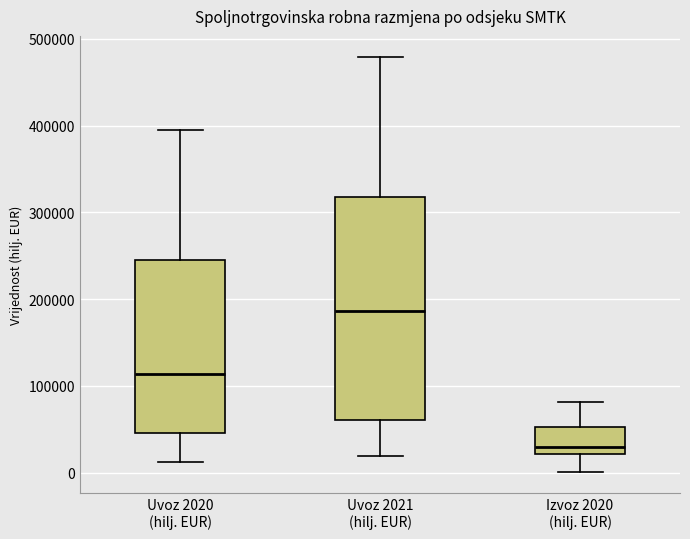

Reading left to right, transcribe this box plot: for each box, give where its median line is, the range the box spans, and where its two whiskers end, as read against the y-axis. The values are not printed on the chart, so give them approximately, as read against the axis.

Uvoz 2020 (hilj. EUR): median 110000, box 50000 to 250000, whiskers 10000 to 390000
Uvoz 2021 (hilj. EUR): median 190000, box 60000 to 320000, whiskers 20000 to 480000
Izvoz 2020 (hilj. EUR): median 30000, box 20000 to 50000, whiskers 0 to 80000